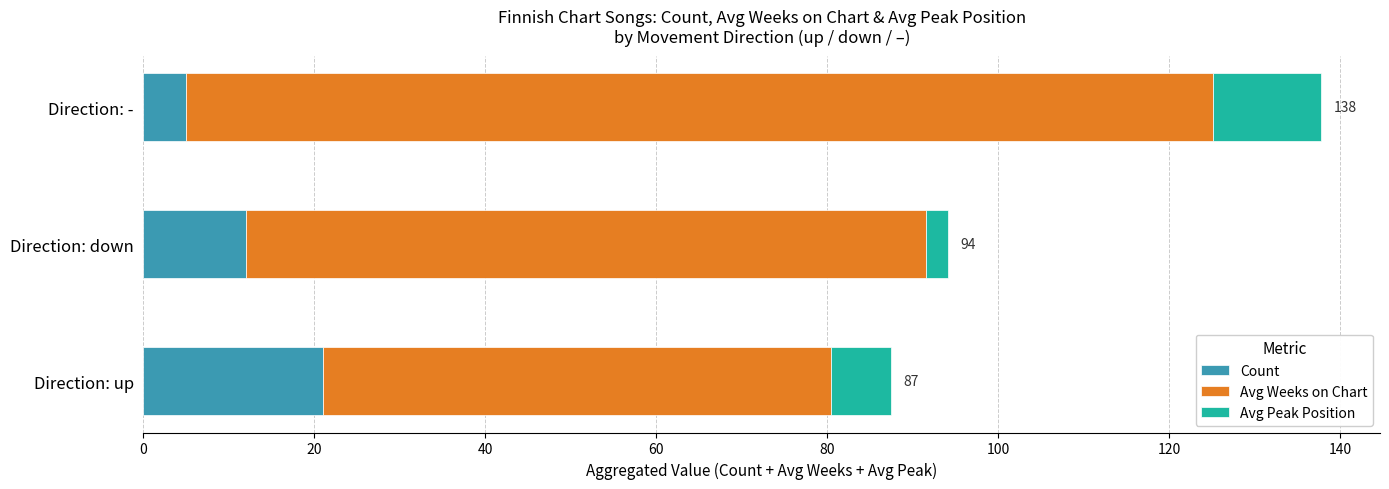

Which category has the highest value in the Count series?

Direction: up